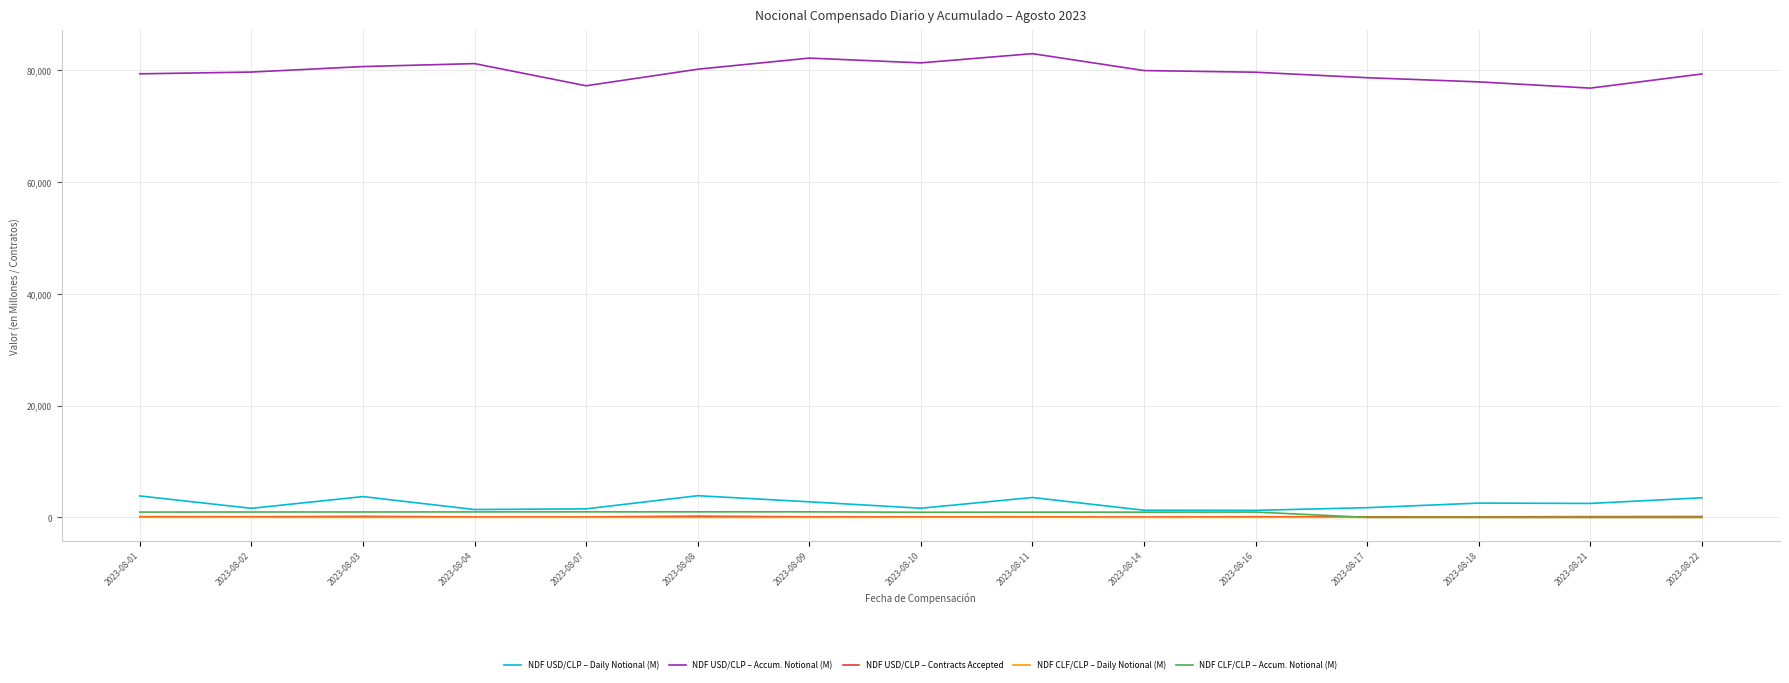

True or false: NDF USD/CLP – Accum. Notional (M) and NDF CLF/CLP – Accum. Notional (M) intersect in this chart.

False